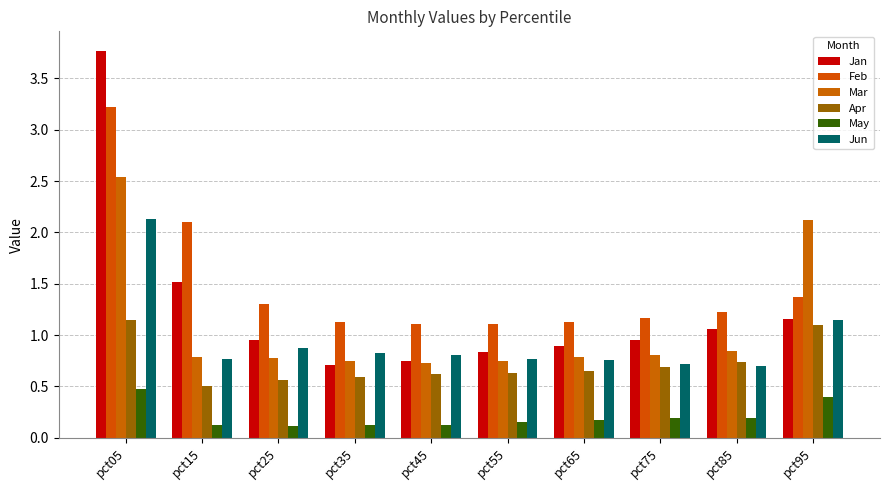

What value does the May series have at pct75?

0.2